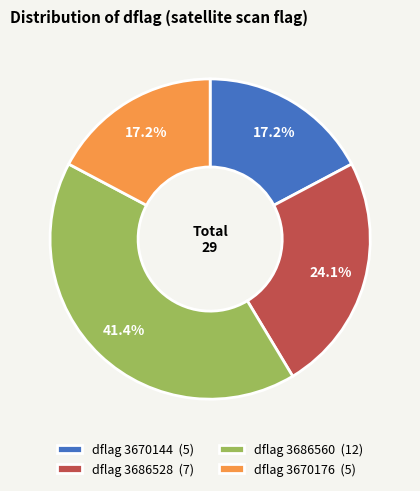

How many slices are in this pie chart?

4